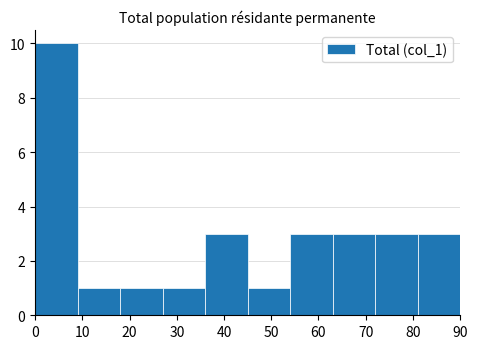

Reading left to right, list every bar in this chart as the range it spans on the x-axis followed by its height. The values are not printed on the chart, so give them approximately, as read against the axis.

0 to 9: 10
9 to 18: 1
18 to 27: 1
27 to 36: 1
36 to 45: 3
45 to 54: 1
54 to 63: 3
63 to 72: 3
72 to 81: 3
81 to 90: 3